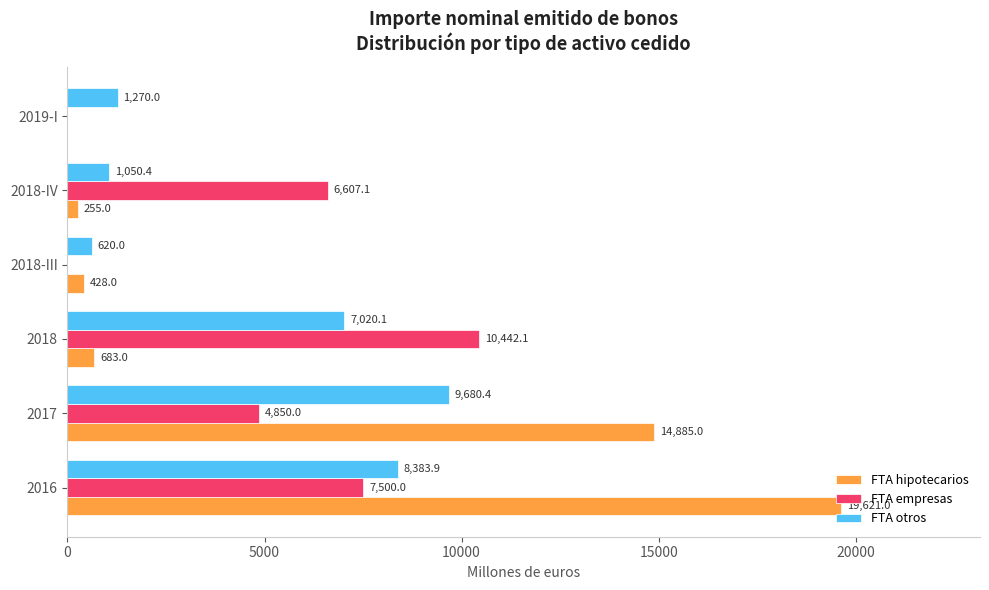

Which series changed the most between 2017 and 2018-IV?

FTA hipotecarios